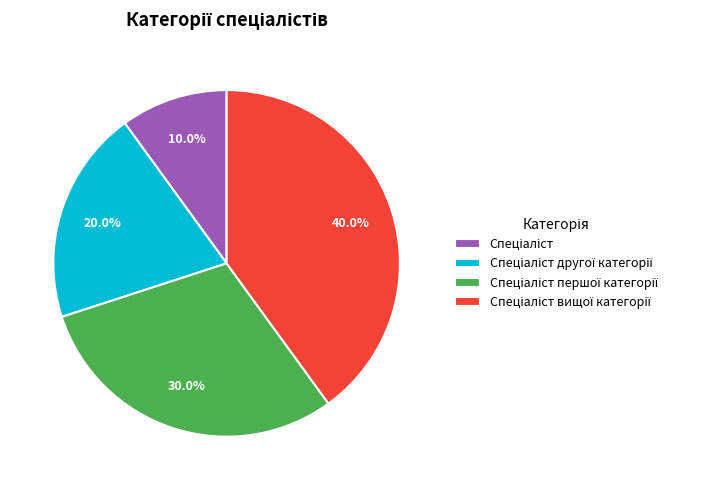

Does any single category account for the majority?

No